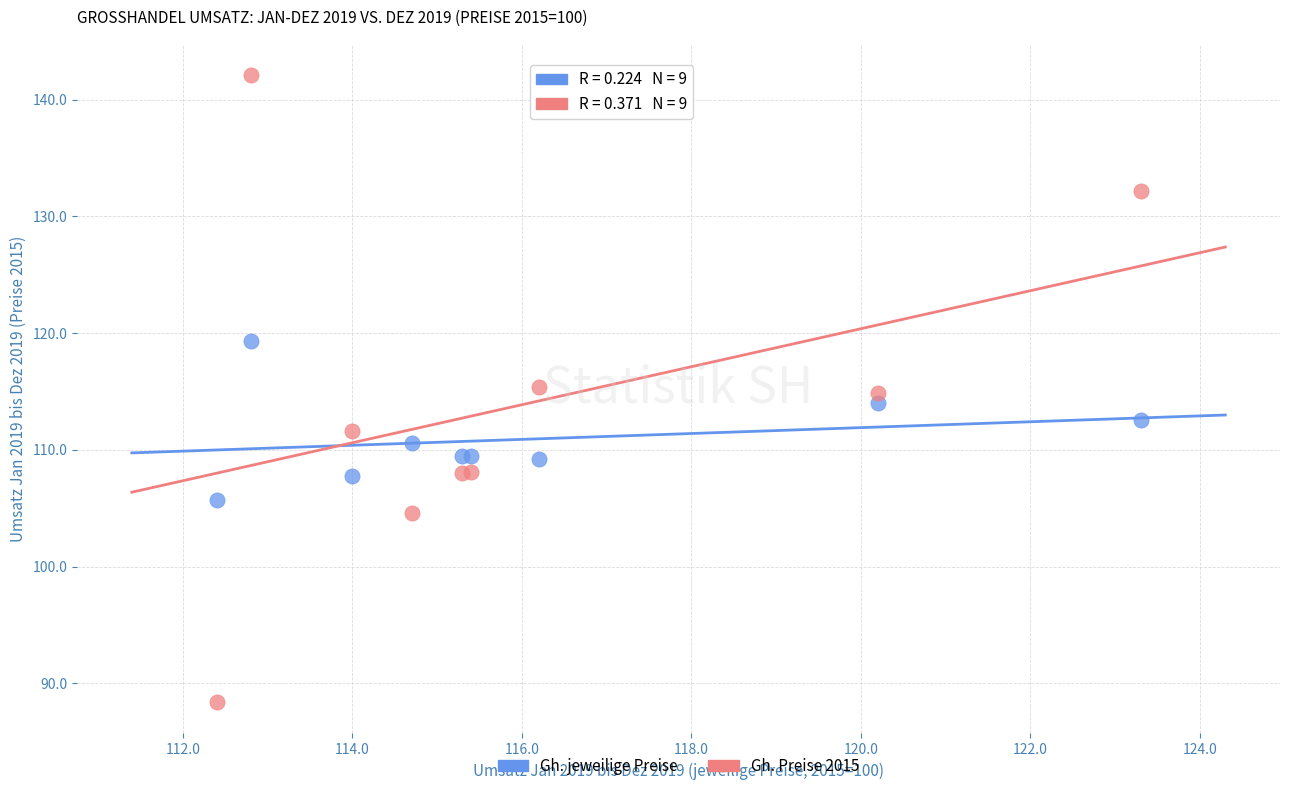

Which series has the widest spread of Y values?

Gh. Preise 2015